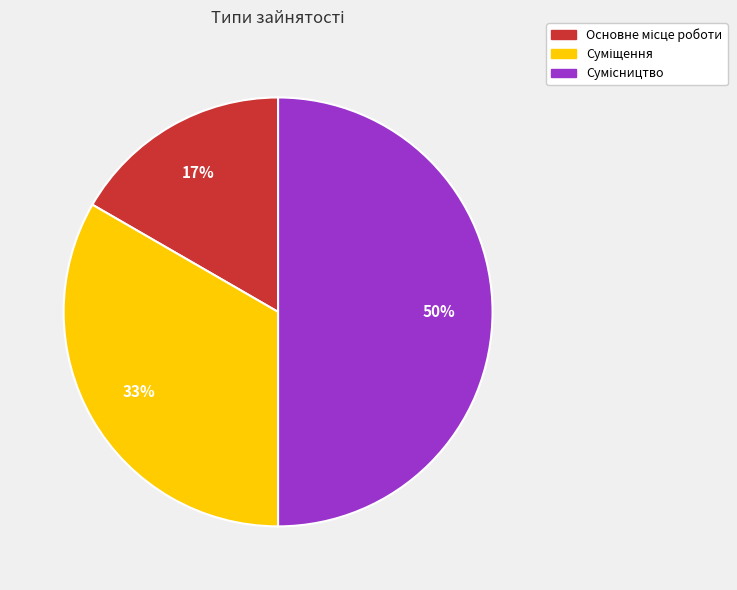

To the nearest percent, what is the average slice percentage?

33%